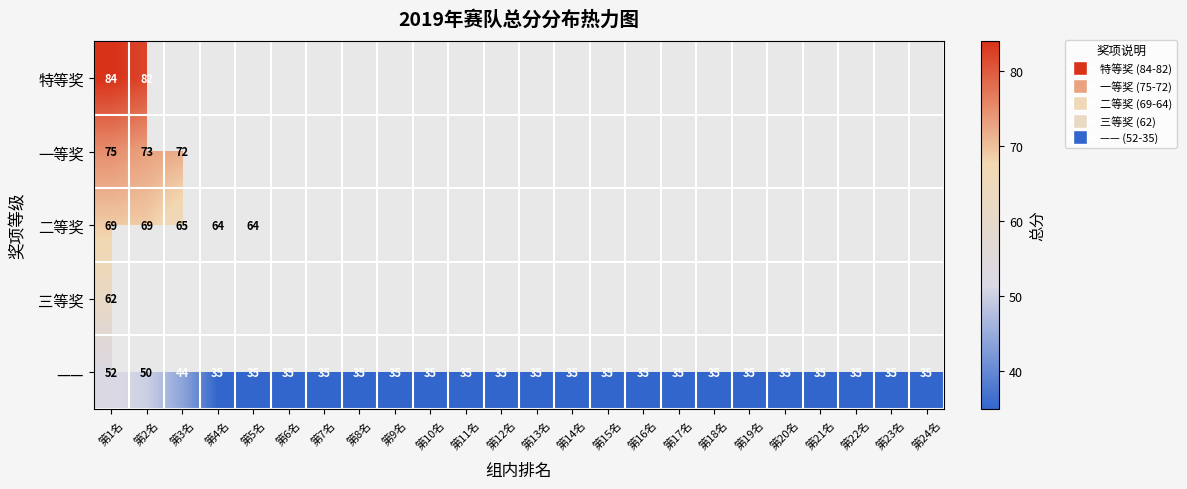

True or false: 二等奖 has a value of 96 at 第2名.

False